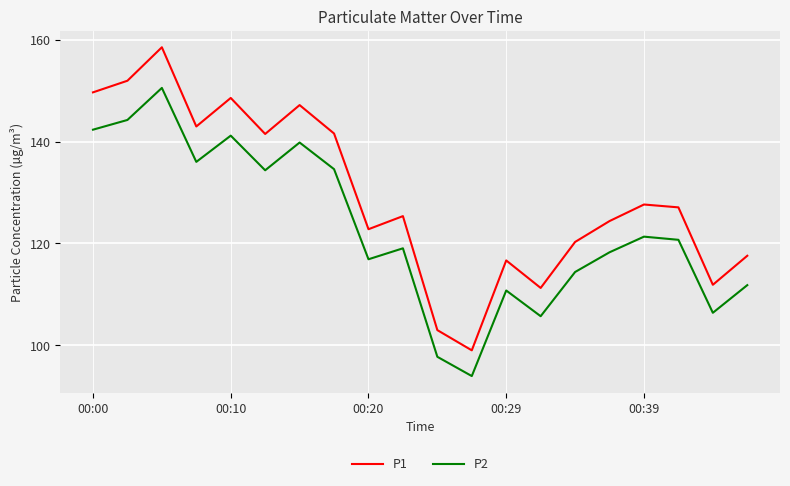

What is the difference between the maximum and minimum values in the P2 series?

56.6